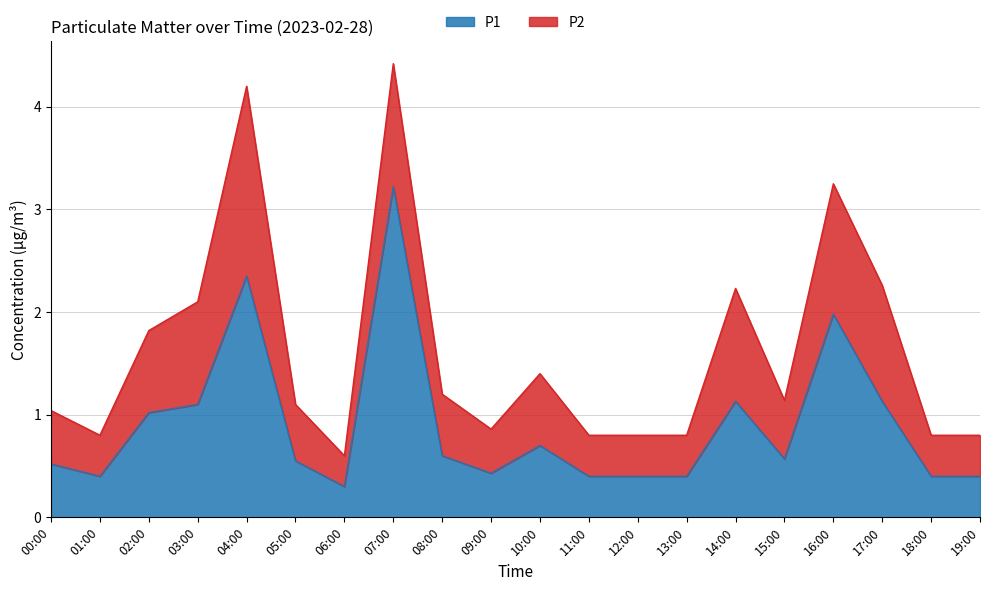

True or false: the data shows 0.5 at 00:00.

True